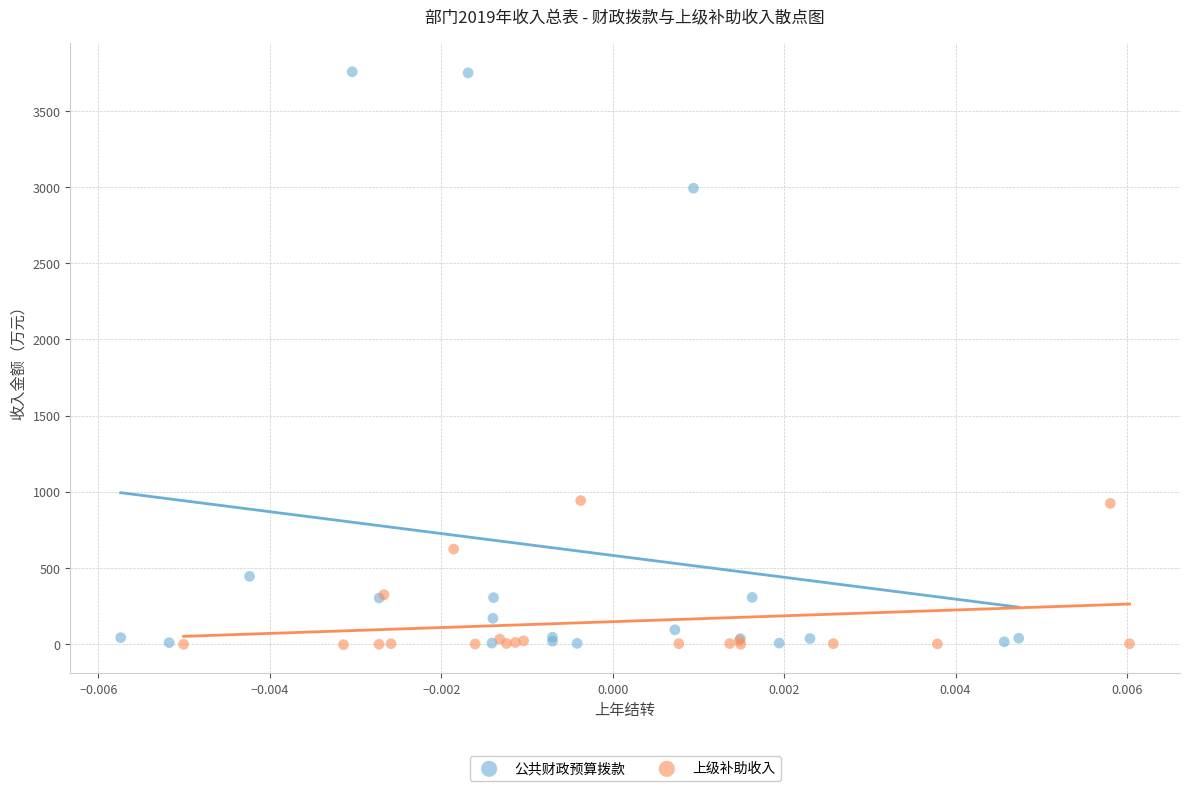

Which series contains the highest Y value?

公共财政预算拨款